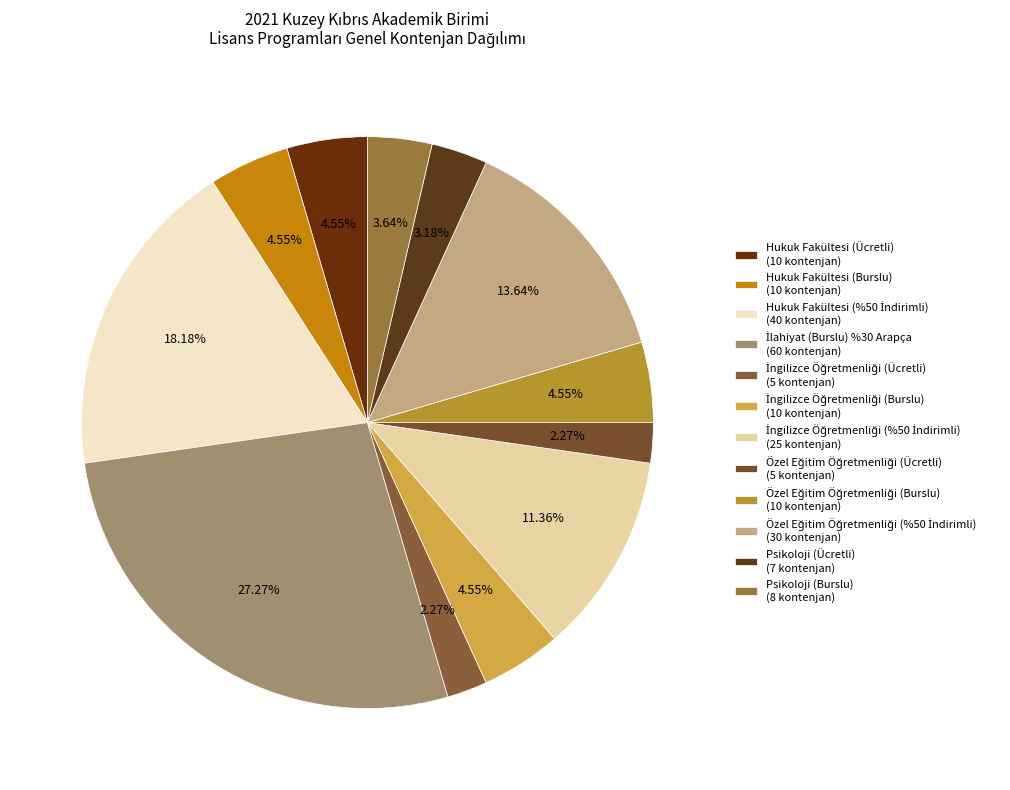

Rank the categories by value from highest to lowest.

İlahiyat (Burslu) %30 Arapça, Hukuk Fakültesi (%50 İndirimli), Özel Eğitim Öğretmenliği (%50 İndirimli), İngilizce Öğretmenliği (%50 İndirimli), Hukuk Fakültesi (Ücretli), Hukuk Fakültesi (Burslu), İngilizce Öğretmenliği (Burslu), Özel Eğitim Öğretmenliği (Burslu), Psikoloji (Burslu), Psikoloji (Ücretli), İngilizce Öğretmenliği (Ücretli), Özel Eğitim Öğretmenliği (Ücretli)